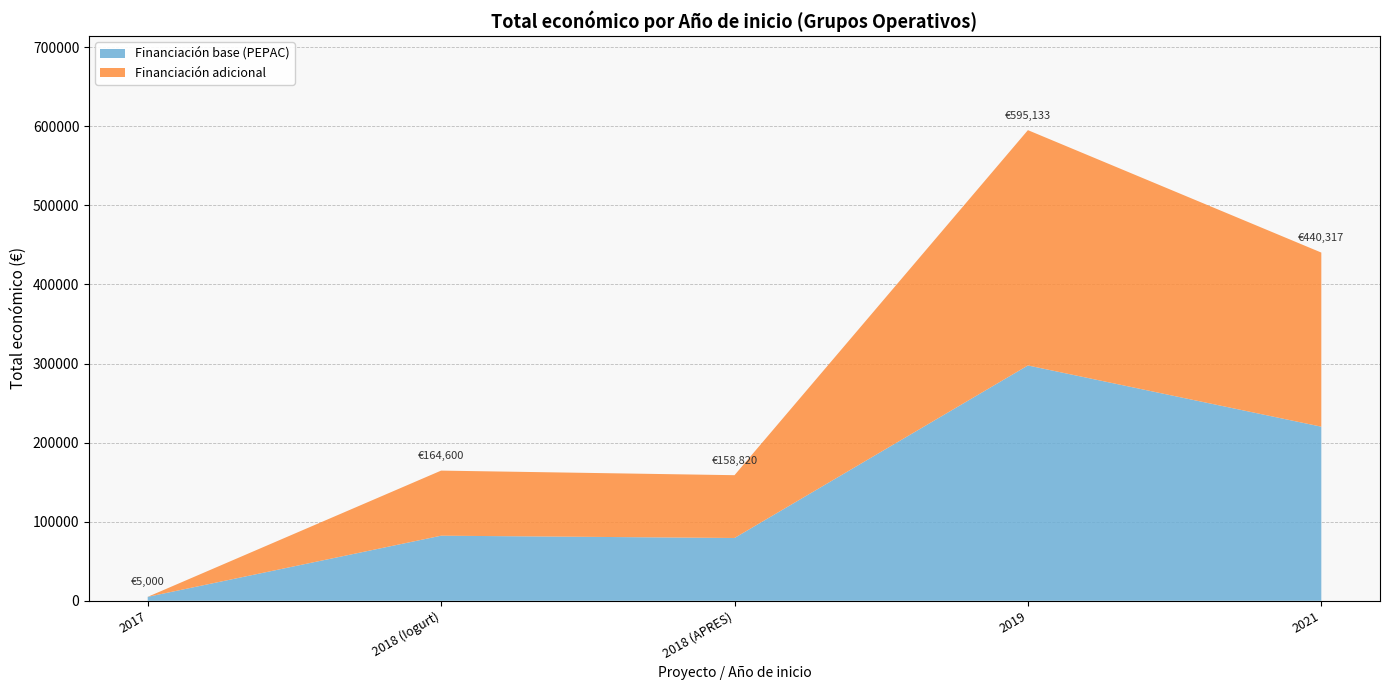

Reading left to right, what are all the values shown in this chart?

2017=5000	2018 (Iogurt)=164600	2018 (APRES)=158820	2019=595133	2021=440317